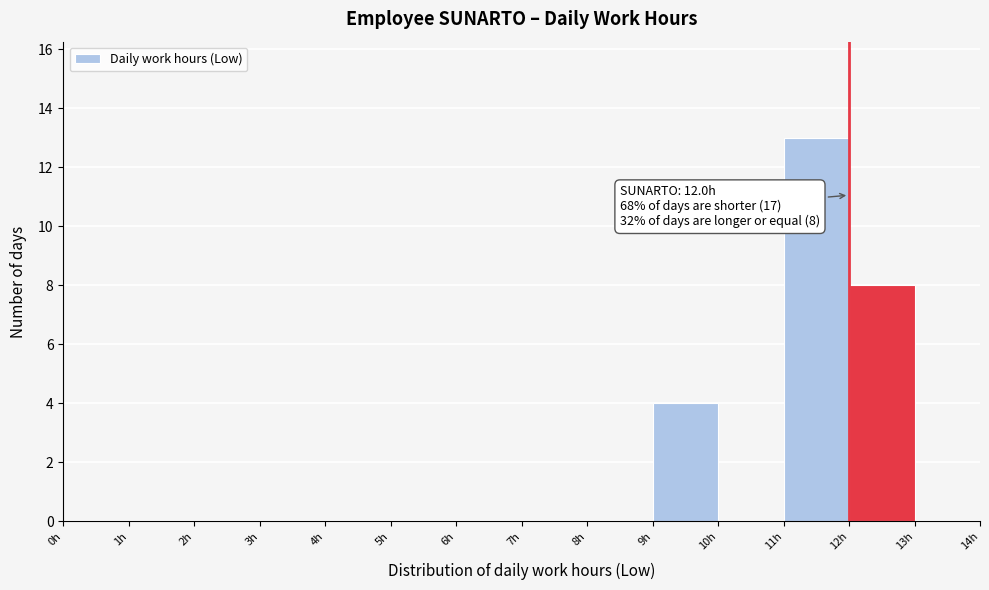

Which range on the x-axis has the tallest bar?

11 to 12